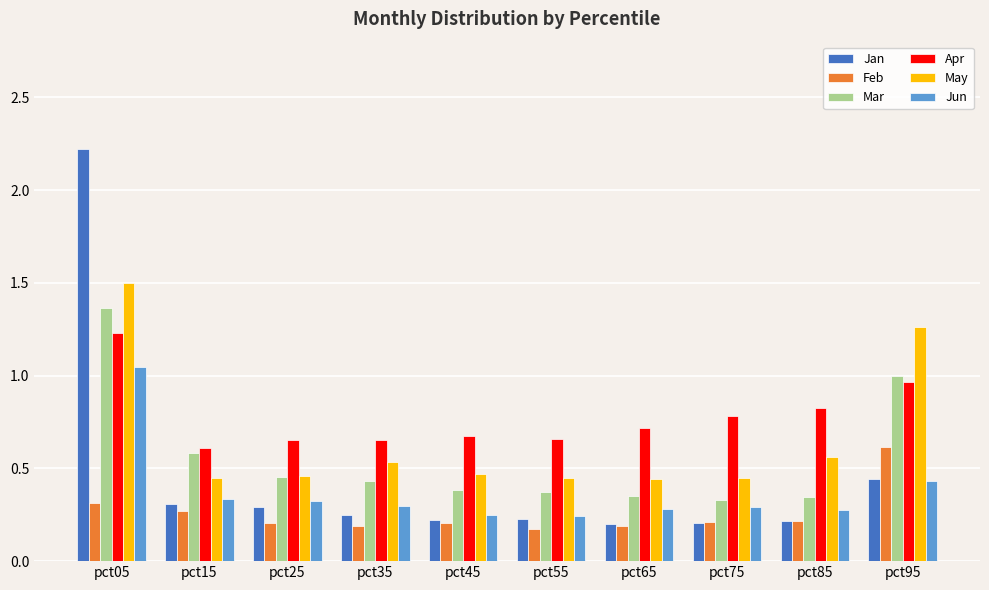

Which series has the largest range (max minus min)?

Jan